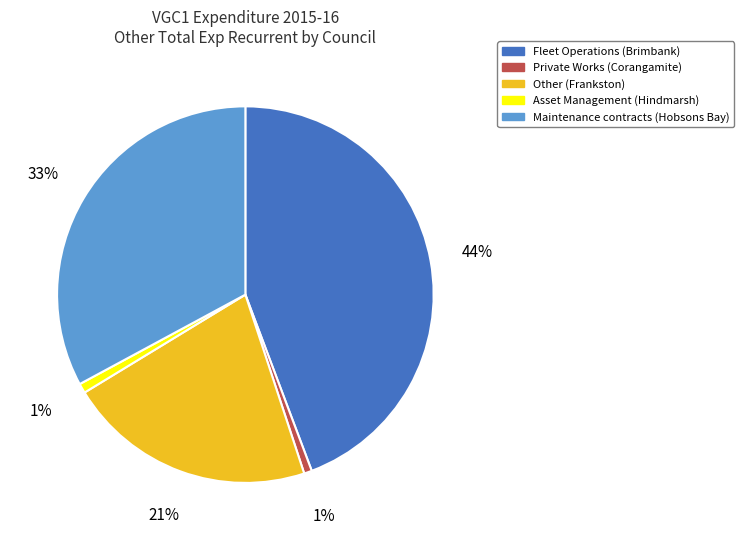

Combined, do Fleet Operations (Brimbank) and Asset Management (Hindmarsh) account for over 50%?

No